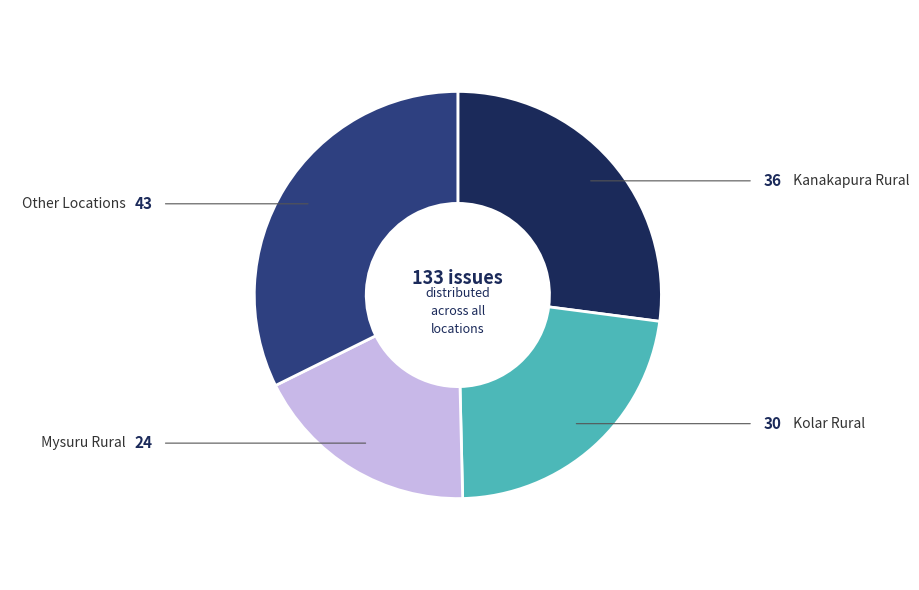

Is there a majority slice in this chart?

No